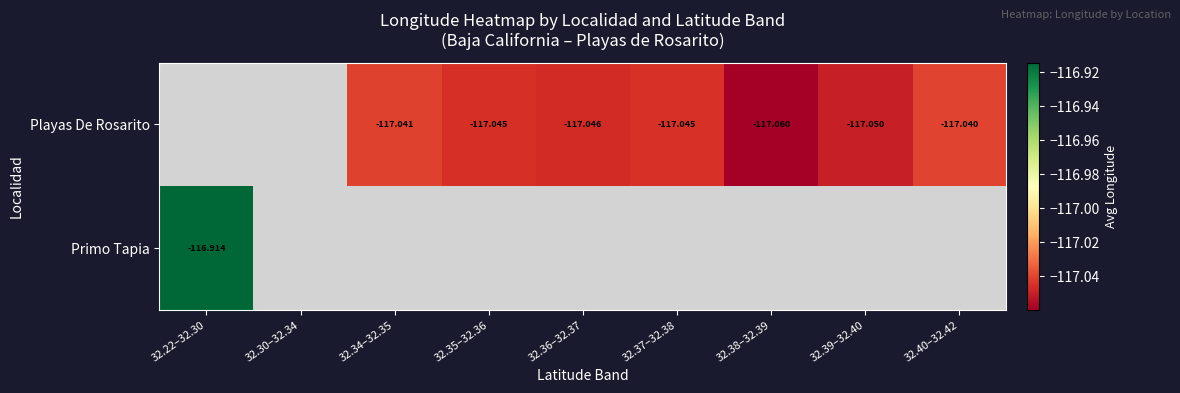

What is the maximum value for Primo Tapia?

-116.9